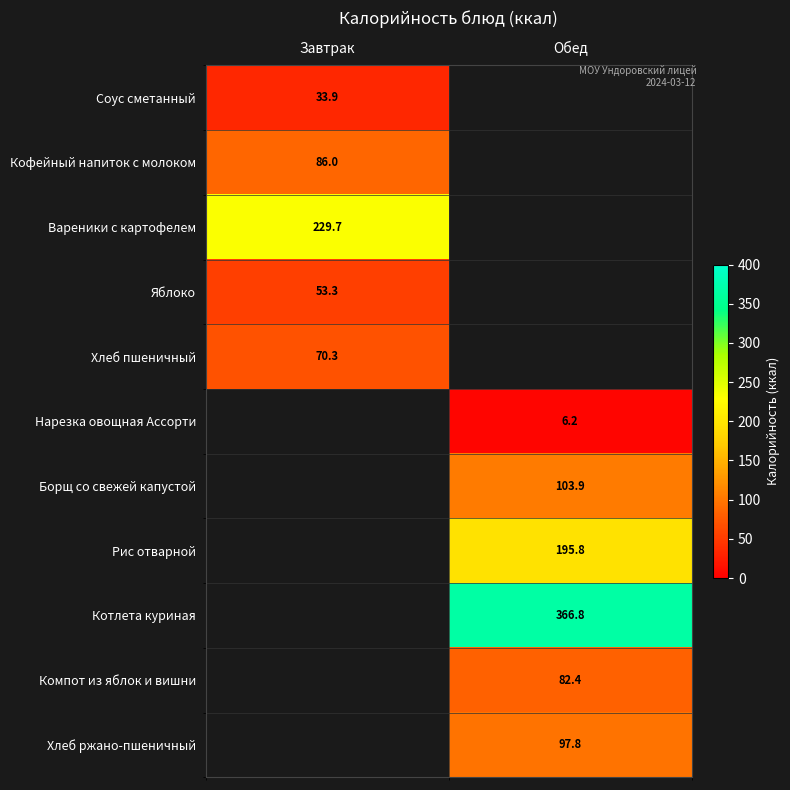

What is the smallest value displayed?

6.2